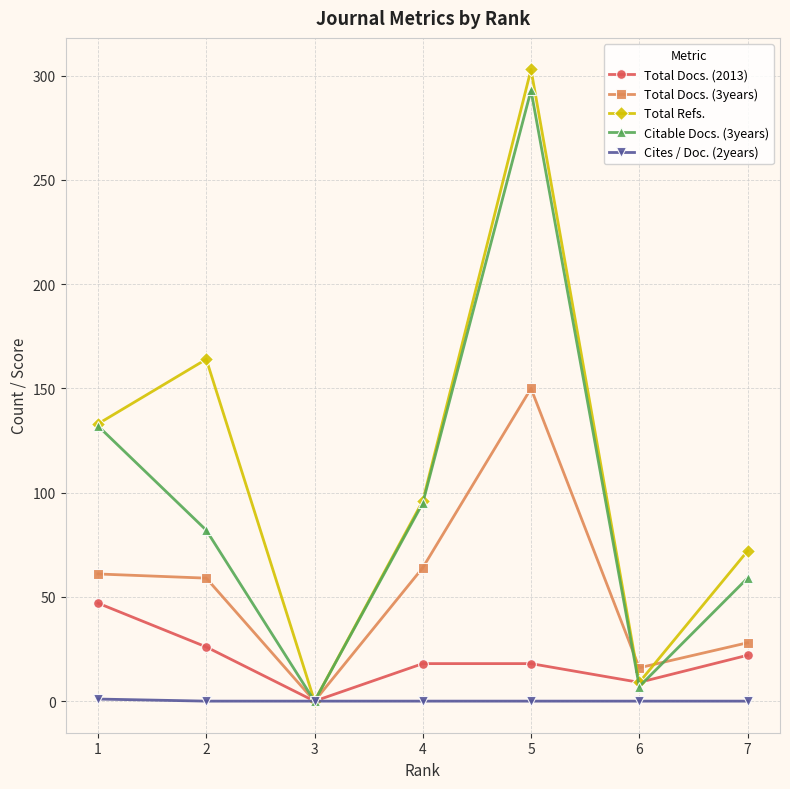

Which series has the widest spread of values?

Total Refs.